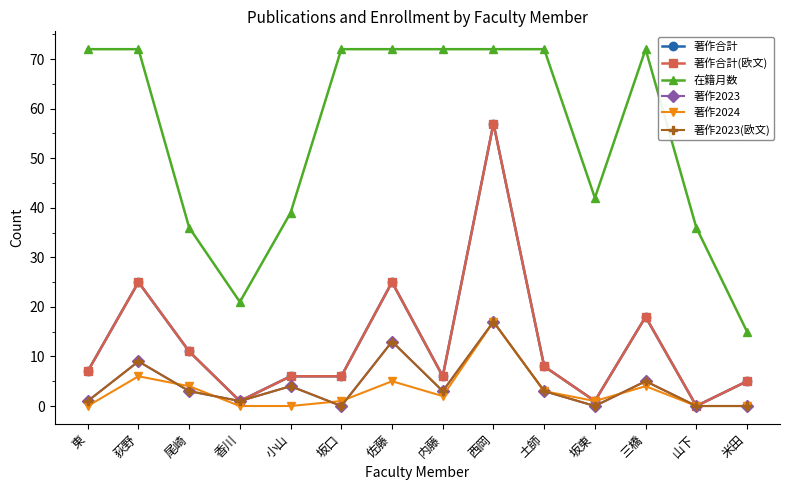

Is this an area chart (filled region under the line)?

No